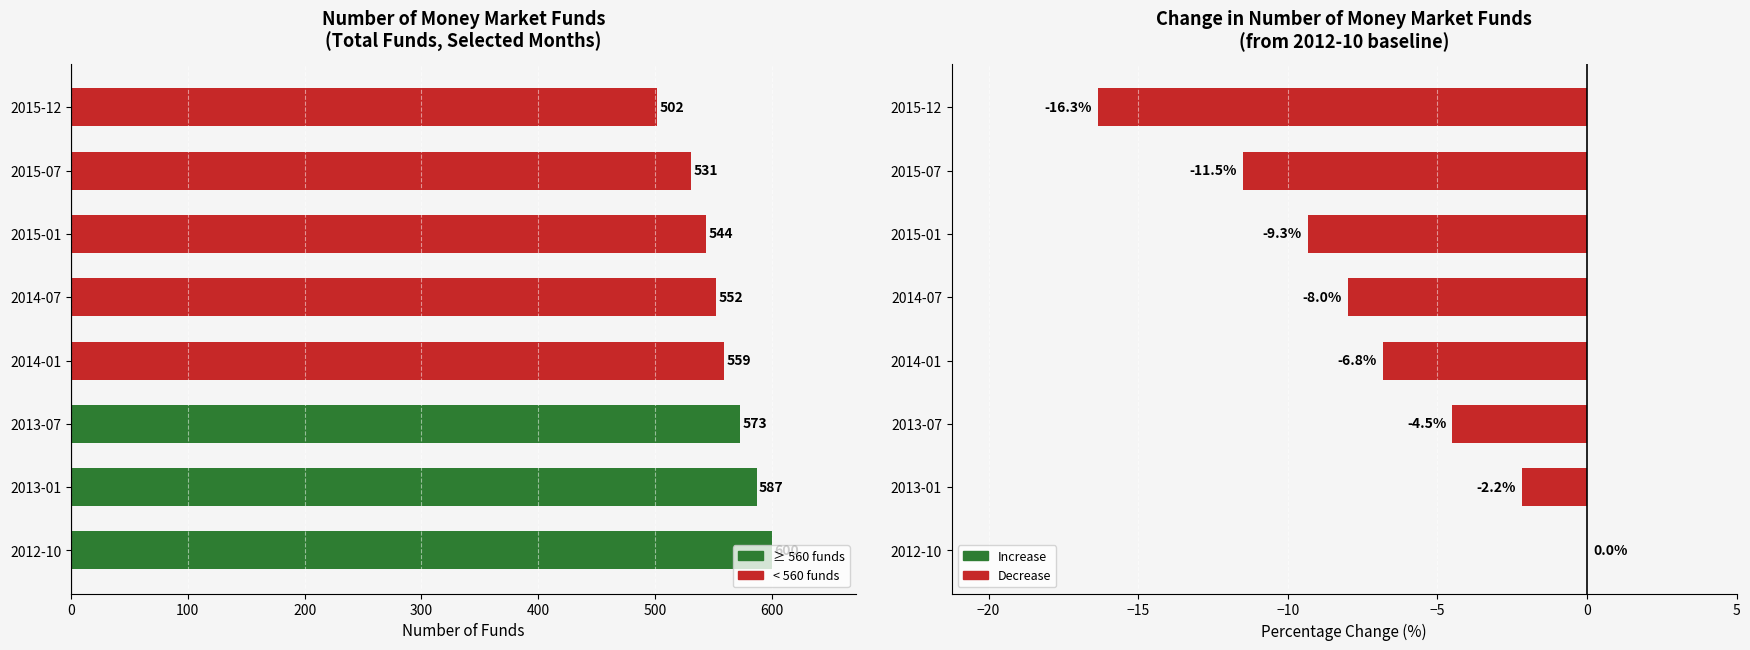

Which series has the largest total across all categories?

Total Funds